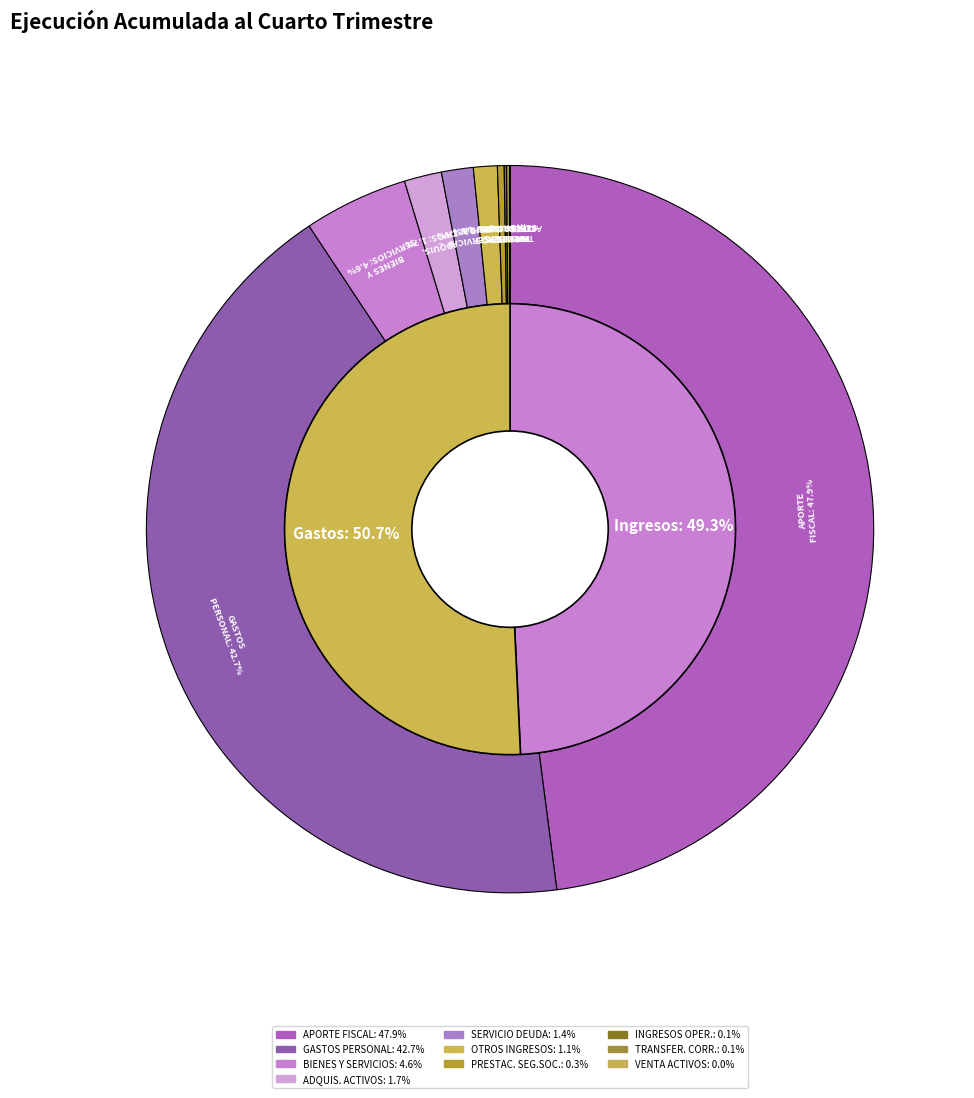

To the nearest percent, what is the combined percentage of BIENES Y SERVICIOS DE CONSUMO and INGRESOS DE OPERACIÓN?

5%